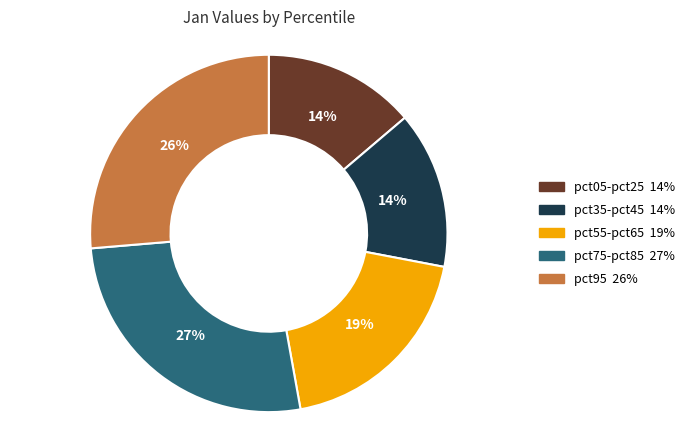

To the nearest percent, what is the difference between the largest and smallest slice percentages?

13%